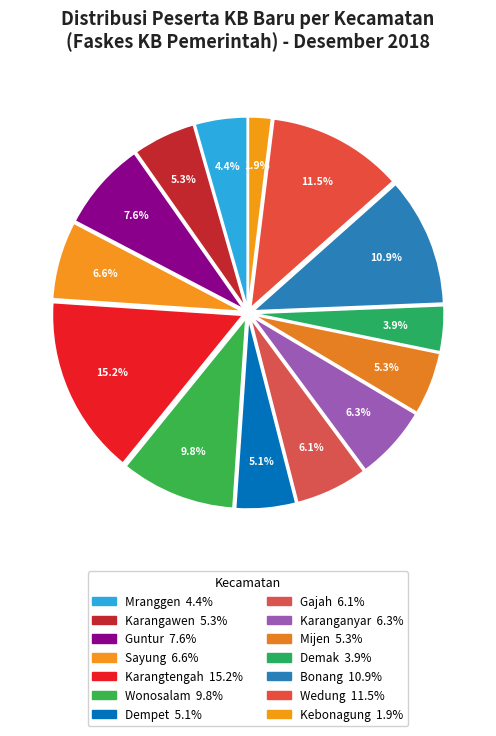

Rank the categories by value from lowest to highest.

Kebonagung, Demak, Mranggen, Dempet, Karangawen, Mijen, Gajah, Karanganyar, Sayung, Guntur, Wonosalam, Bonang, Wedung, Karangtengah